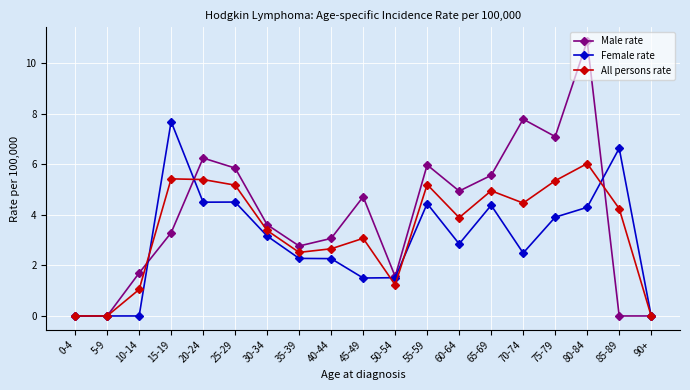

What is the difference between the highest and lowest values at 30-34?

0.4